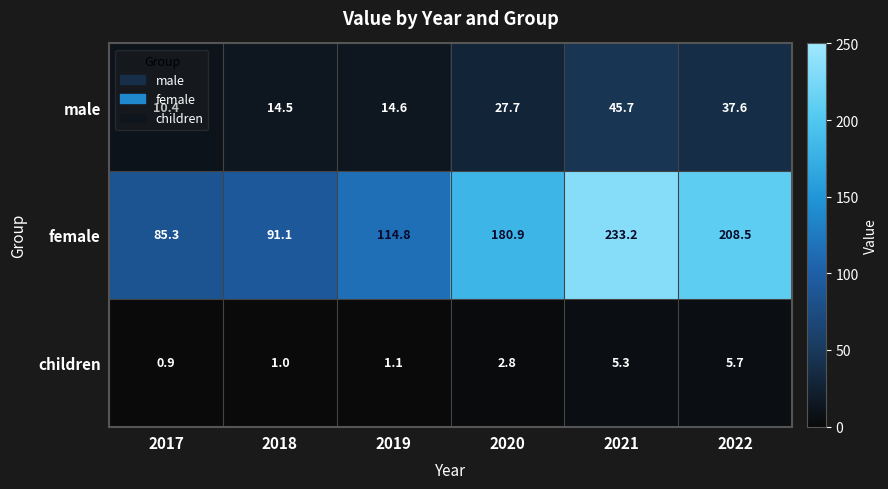

Is it true that male equals 22.3 at 2022?

False